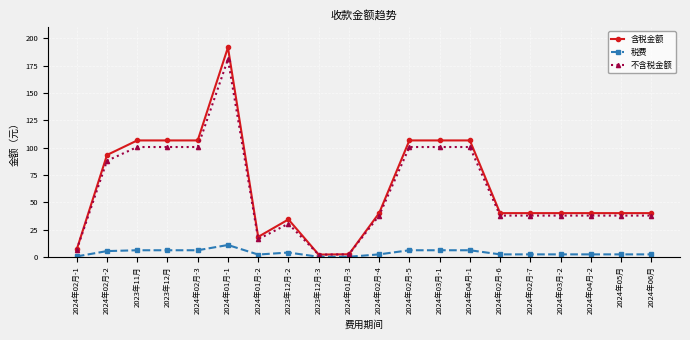

True or false: 税费 and 含税金额 cross at least once.

False